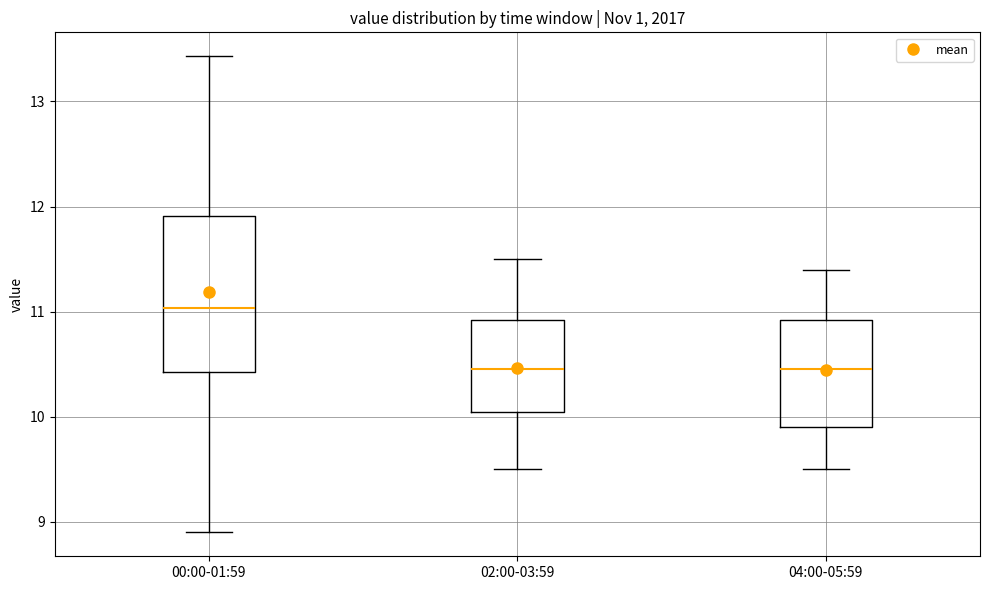

Comparing the boxes themselves (not the whiskers), which one is the tallest?

00:00-01:59